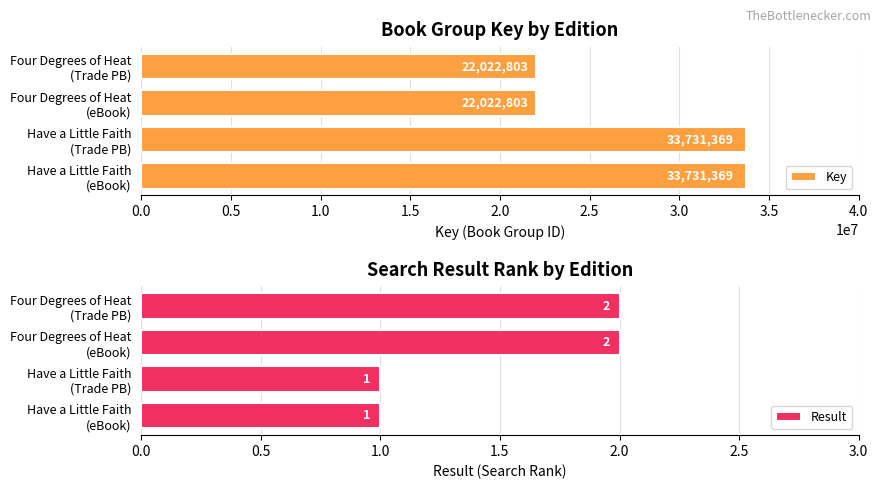

What is the sum of all Key values?

111508344